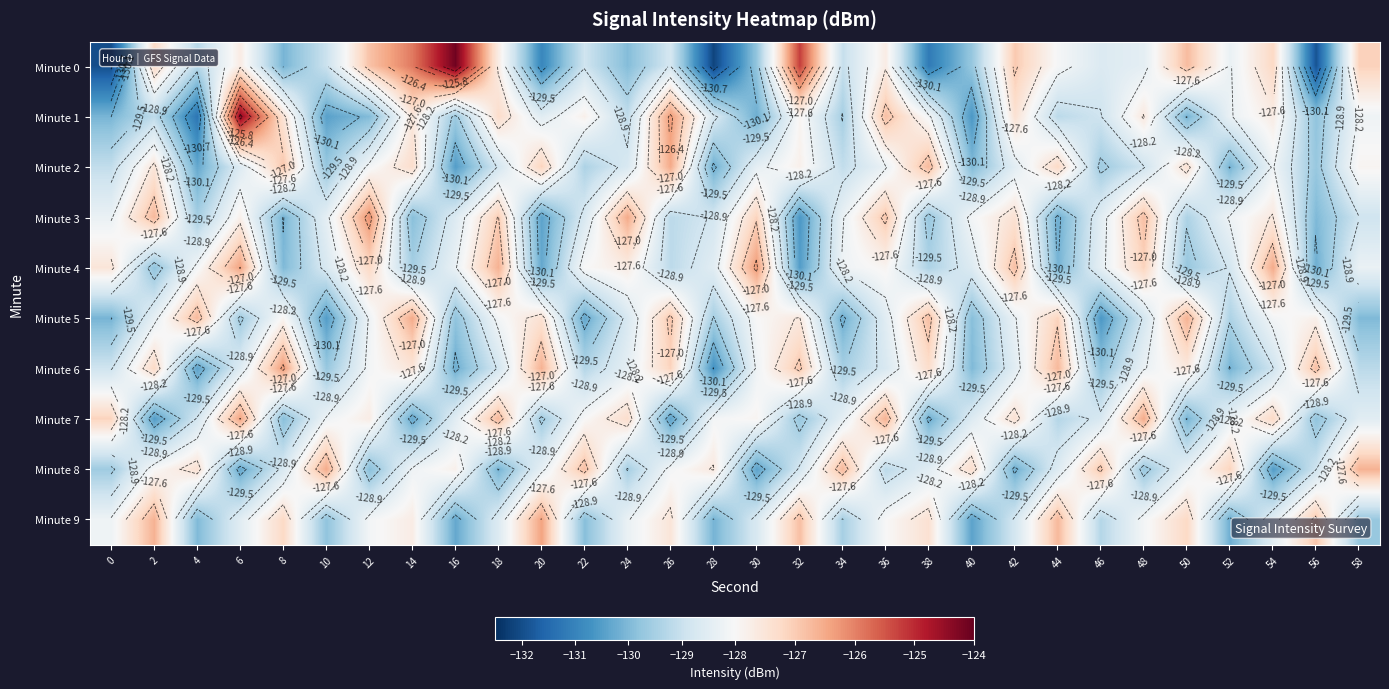

The value of Minute 9 at 20 is -83.9. True or false?

False